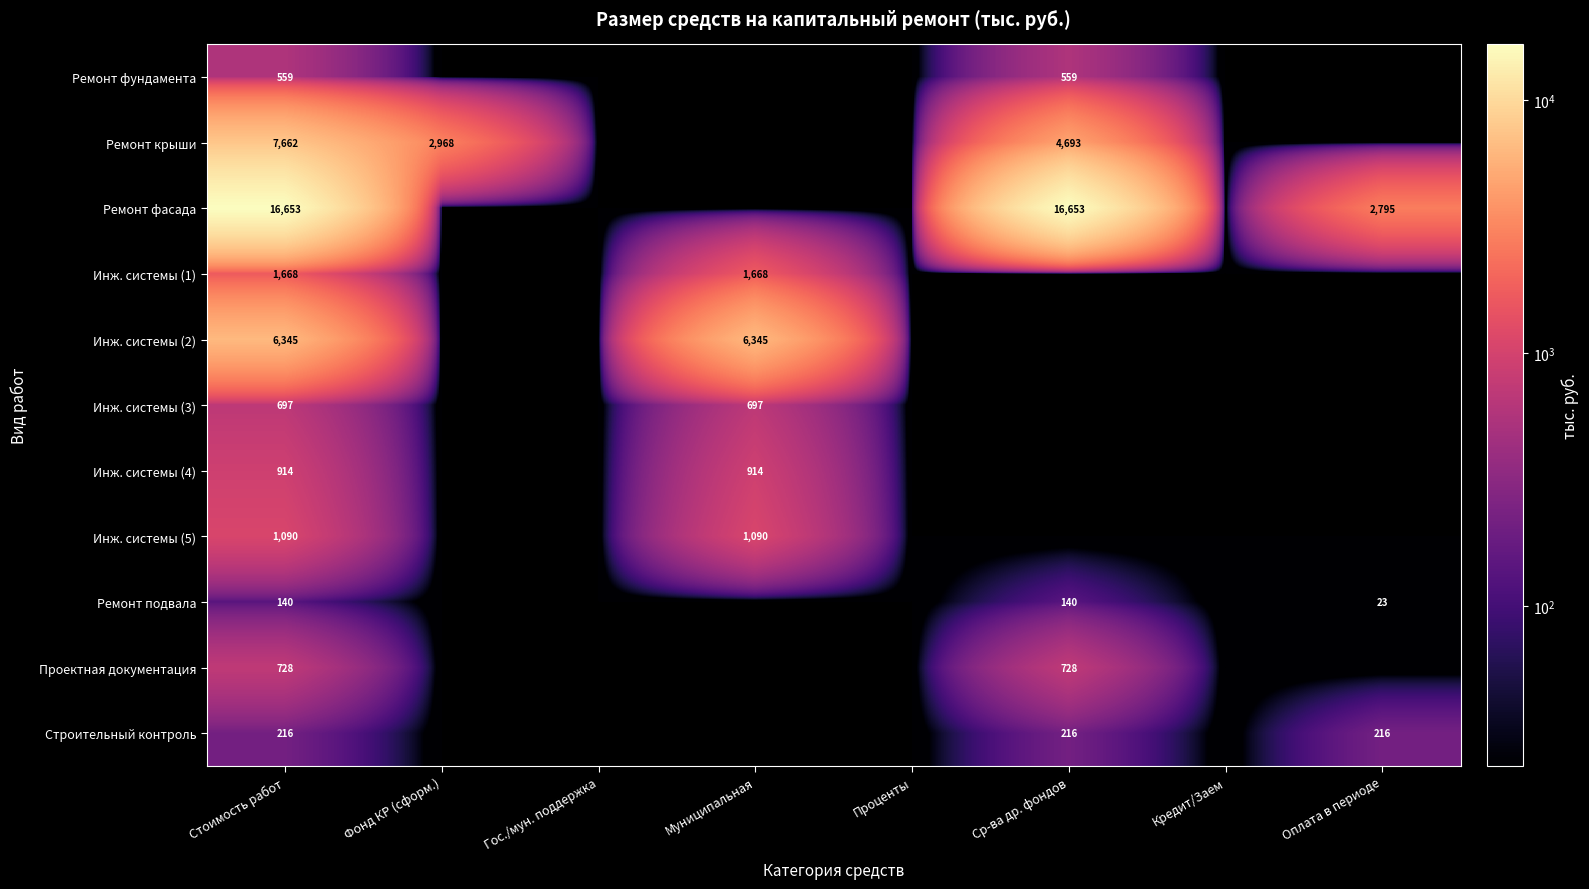

What is the total value across all series at Стоимость работ?

36672